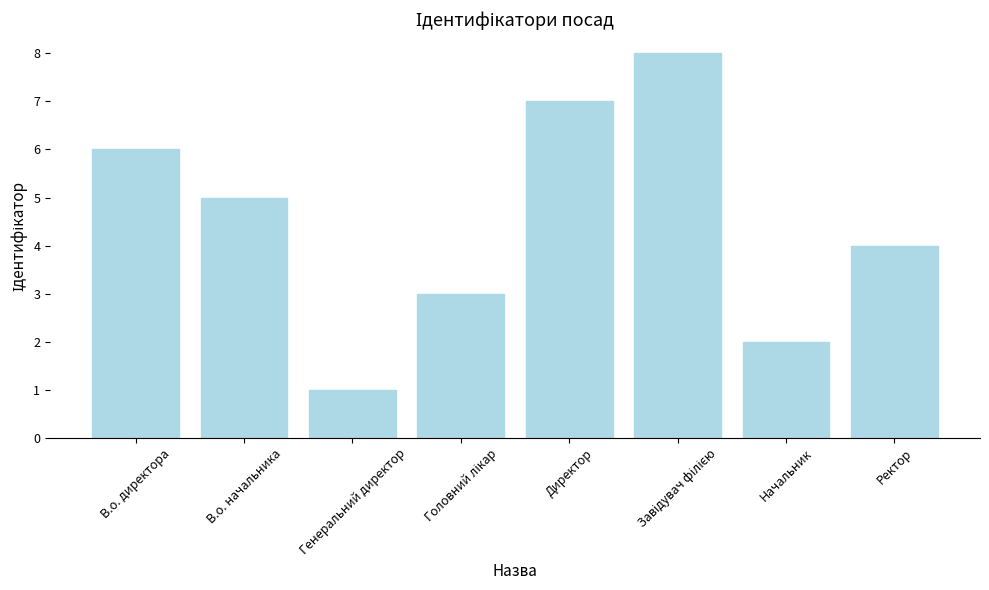

What position from the right is В.о. начальника?

7